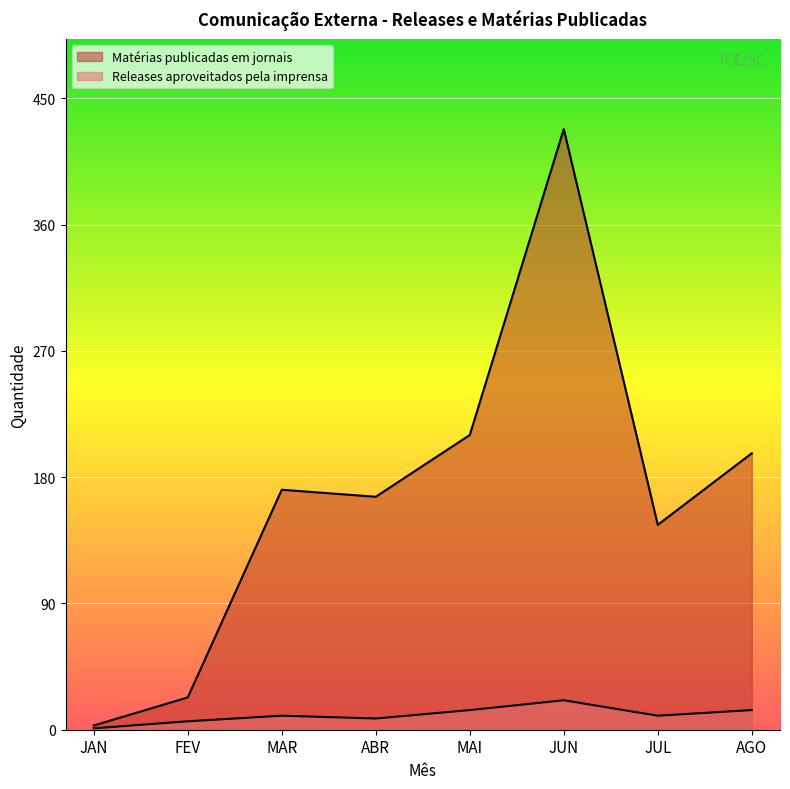

Reading left to right, what are all the values shown in this chart?

Releases aproveitados pela imprensa: JAN=1	FEV=6	MAR=10	ABR=8	MAI=14	JUN=21	JUL=10	AGO=14
Matérias publicadas em jornais: JAN=3	FEV=23	MAR=171	ABR=166	MAI=210	JUN=428	JUL=146	AGO=197